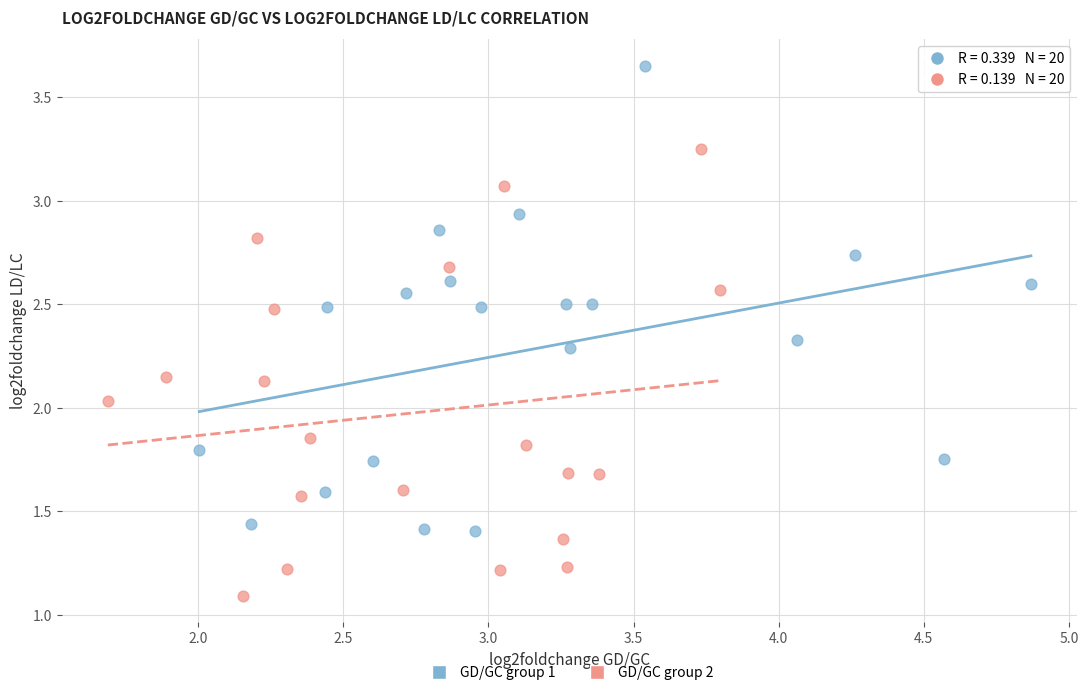

Which series contains the lowest Y value?

GD/GC group 2